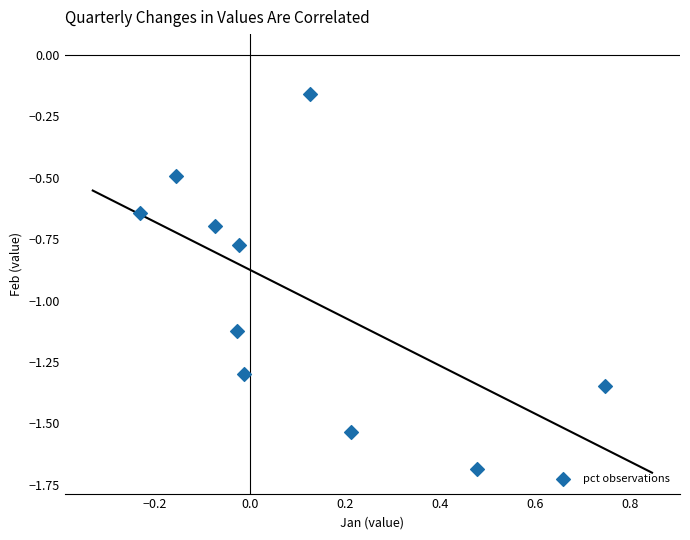

What is the range of Y values (max minus min)?

1.5